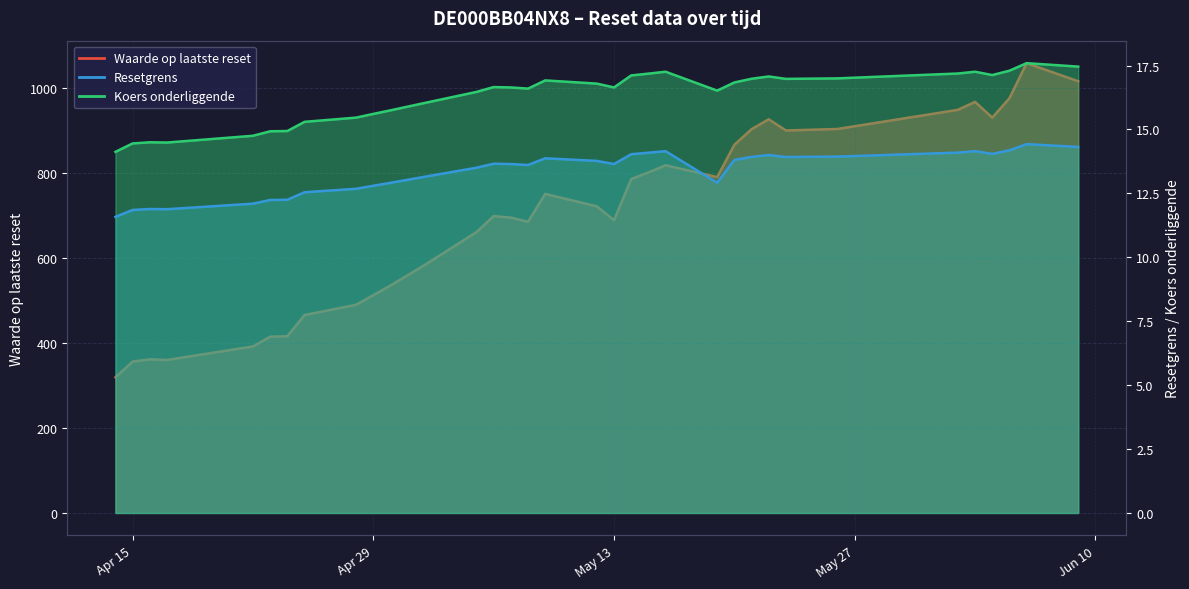

What is the total value across all series at 2025-05-08?

715.1